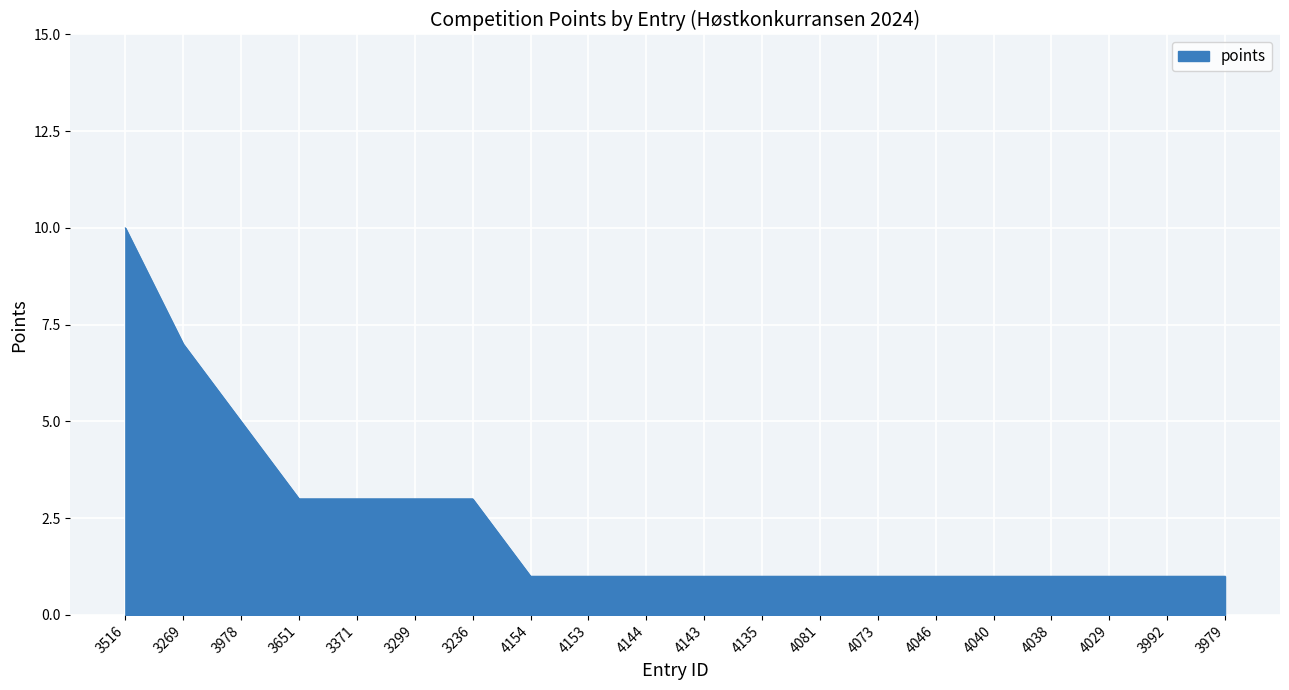

What is the sum of the values at 4081 and 4144?

2